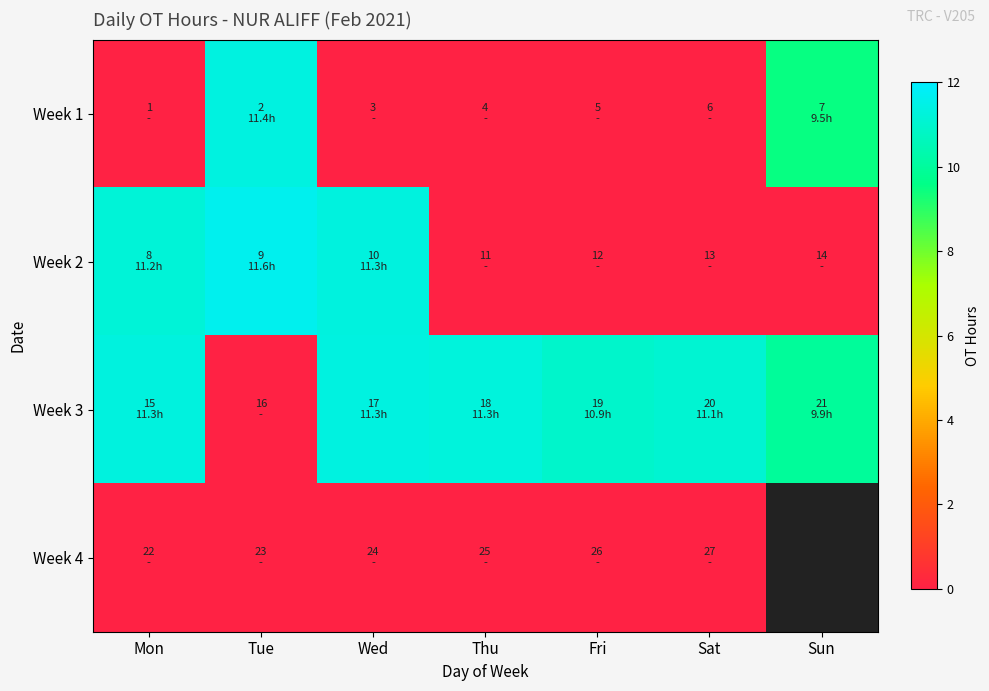

Count the number of data series in this chart.

4